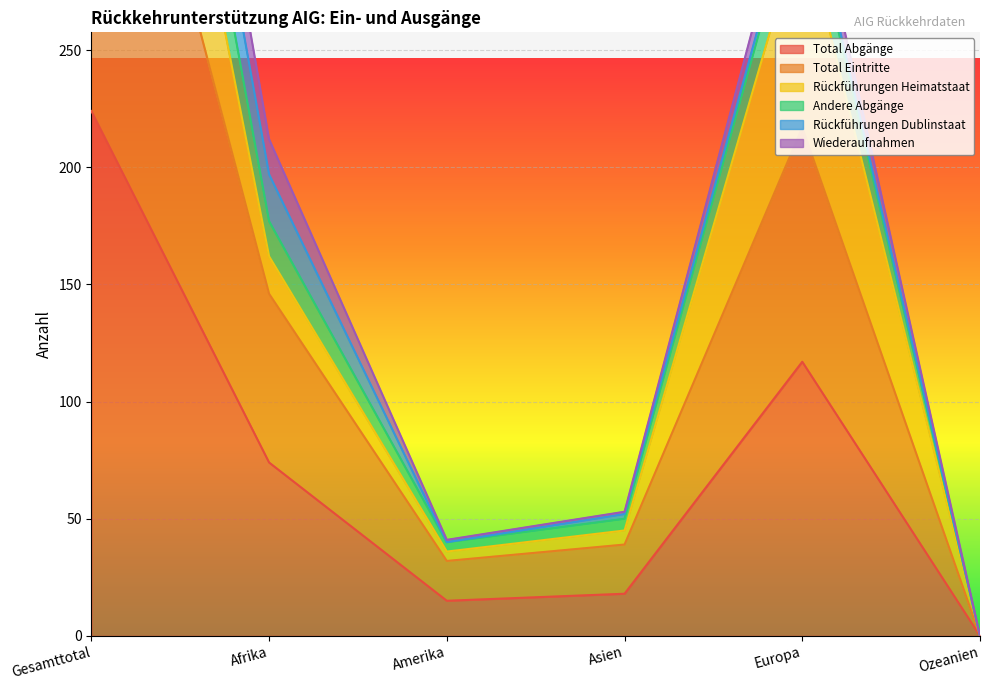

At which category is the sum across all series the highest?

Gesamttotal